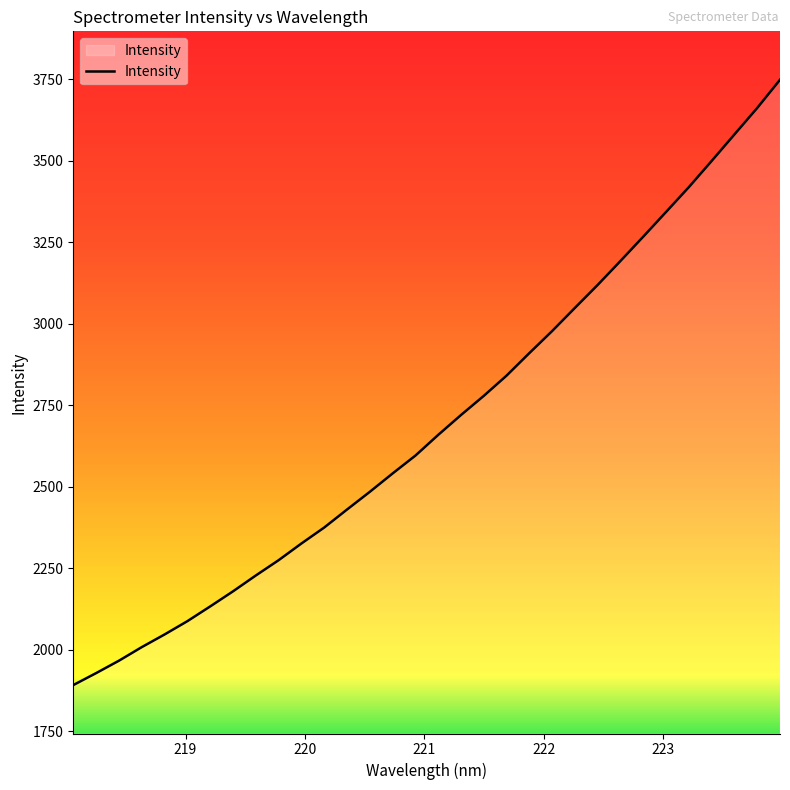

What is the minimum value shown in the chart?

1892.1